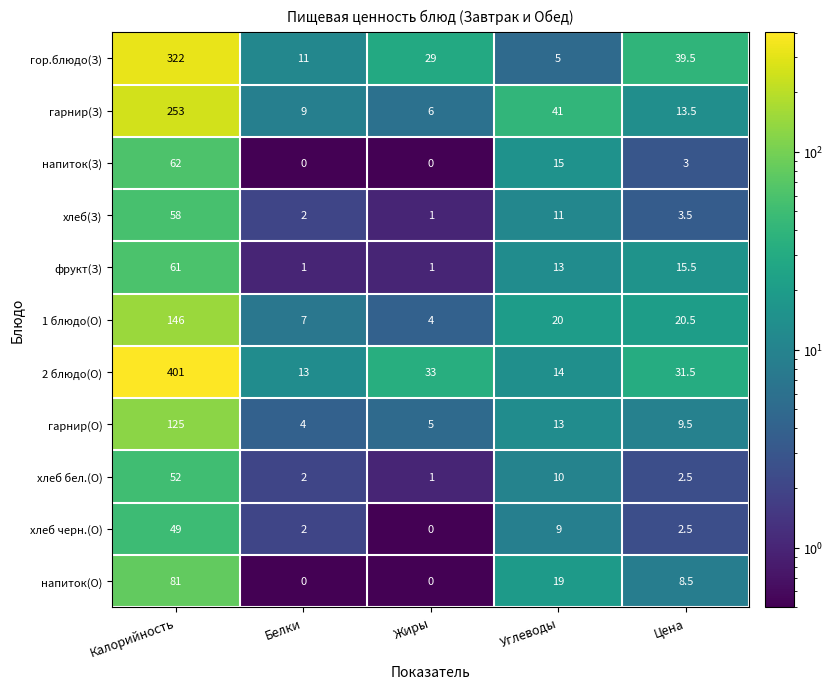

What is the average value of the фрукт(З) series?

18.3